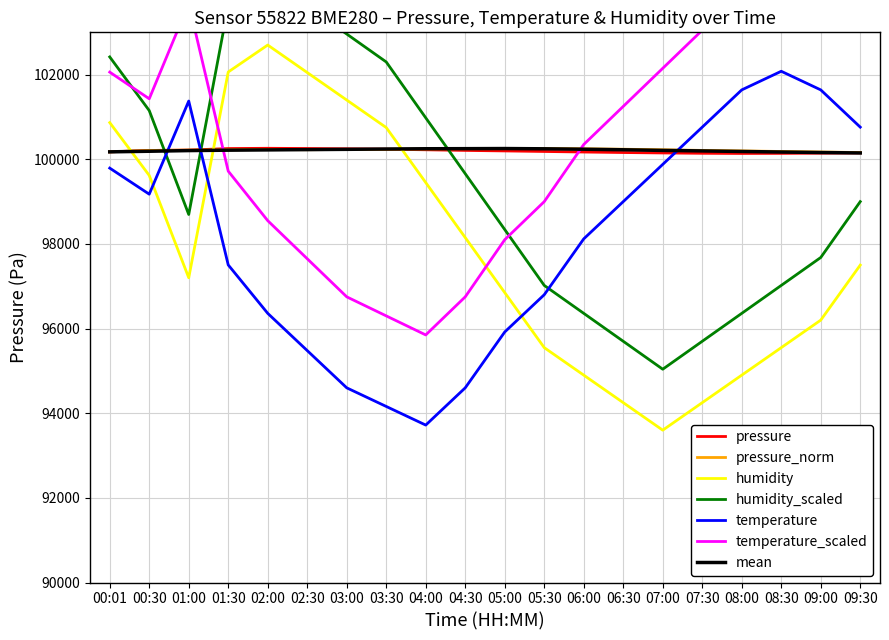

Which series has the largest total across all categories?

pressure_norm